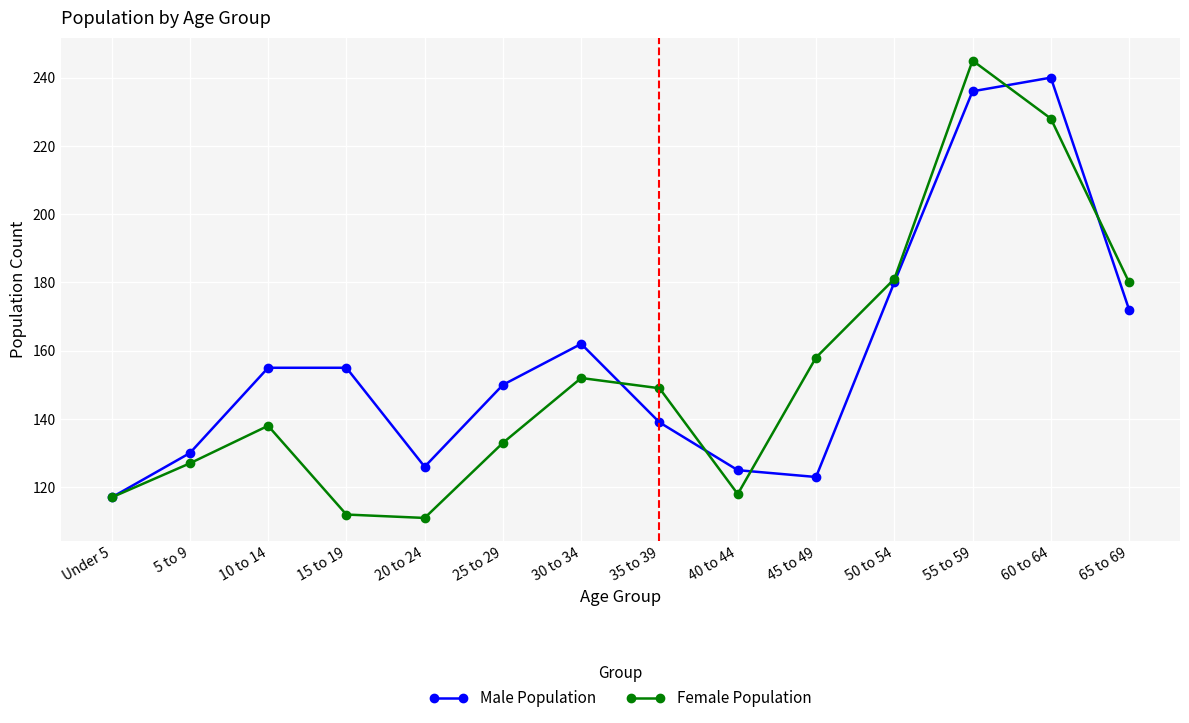

What is the lowest value of the Female Population series?

111